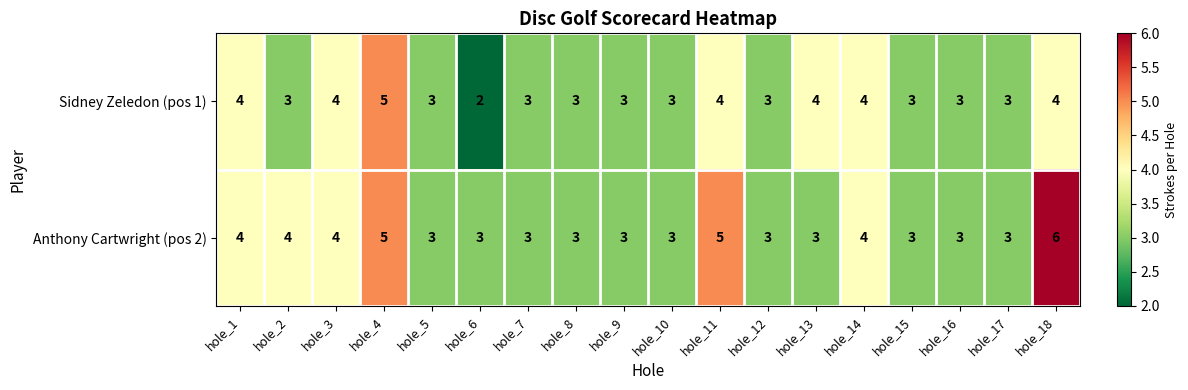

The Anthony Cartwright (pos 2) series shows 3 at hole_7. True or false?

True